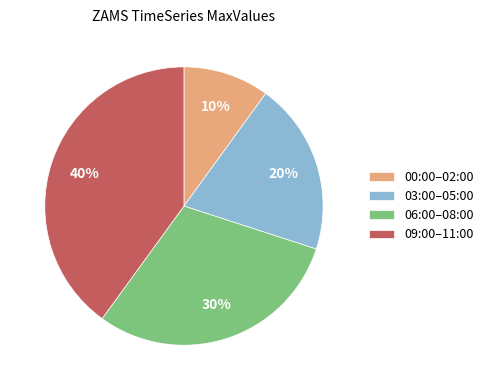

To the nearest percent, what is the difference between the largest and smallest slice percentages?

30%